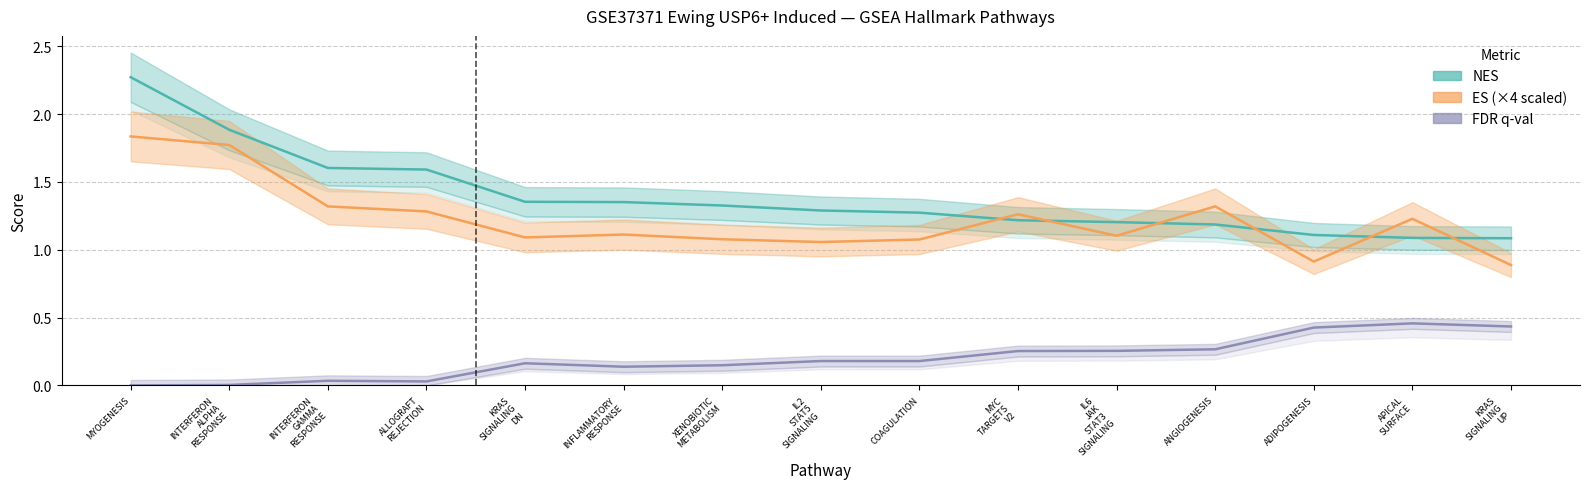

How many lines are shown in the chart?

3